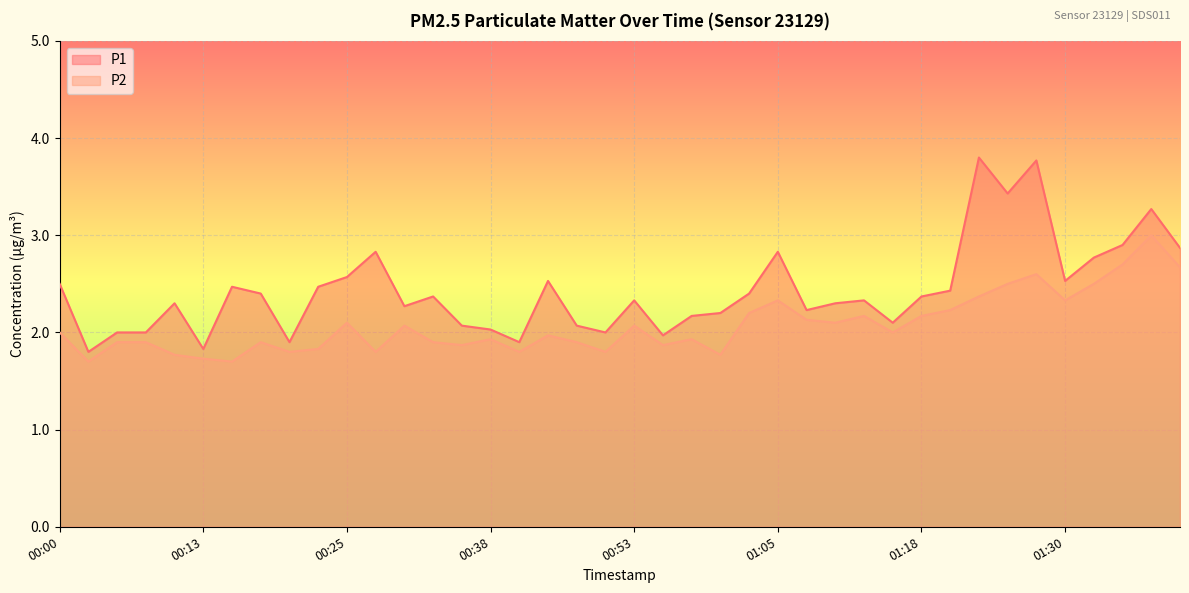

Is it true that P2 equals 0.9 at 00:23?

False